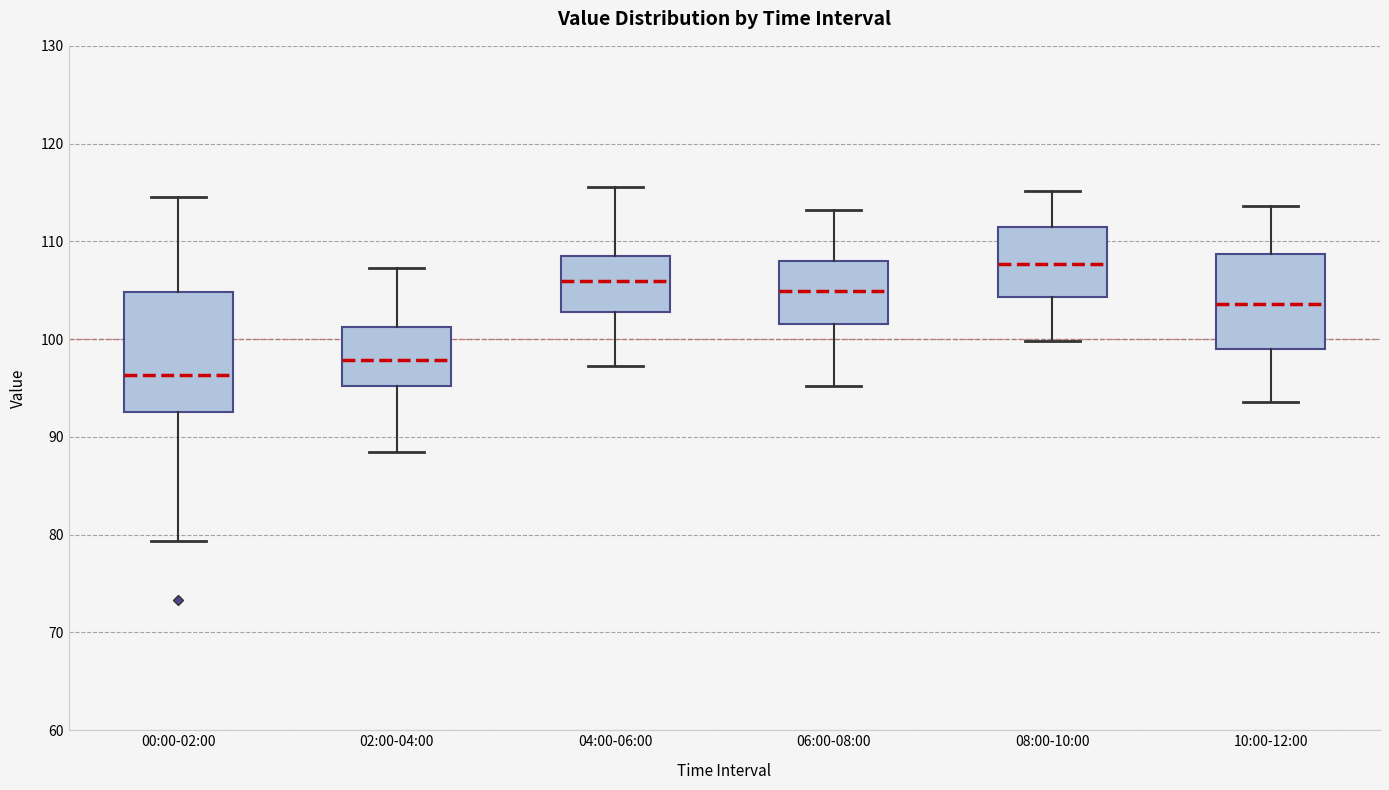

Reading left to right, read every box against the y-axis: the position of its median line, the range the box covers, and the ends of its whiskers. The values are not printed on the chart, so give them approximately, as read against the axis.

00:00-02:00: median 96, box 93 to 105, whiskers 79 to 115
02:00-04:00: median 98, box 95 to 101, whiskers 89 to 107
04:00-06:00: median 106, box 103 to 108, whiskers 97 to 116
06:00-08:00: median 105, box 102 to 108, whiskers 95 to 113
08:00-10:00: median 108, box 104 to 111, whiskers 100 to 115
10:00-12:00: median 104, box 99 to 109, whiskers 94 to 114